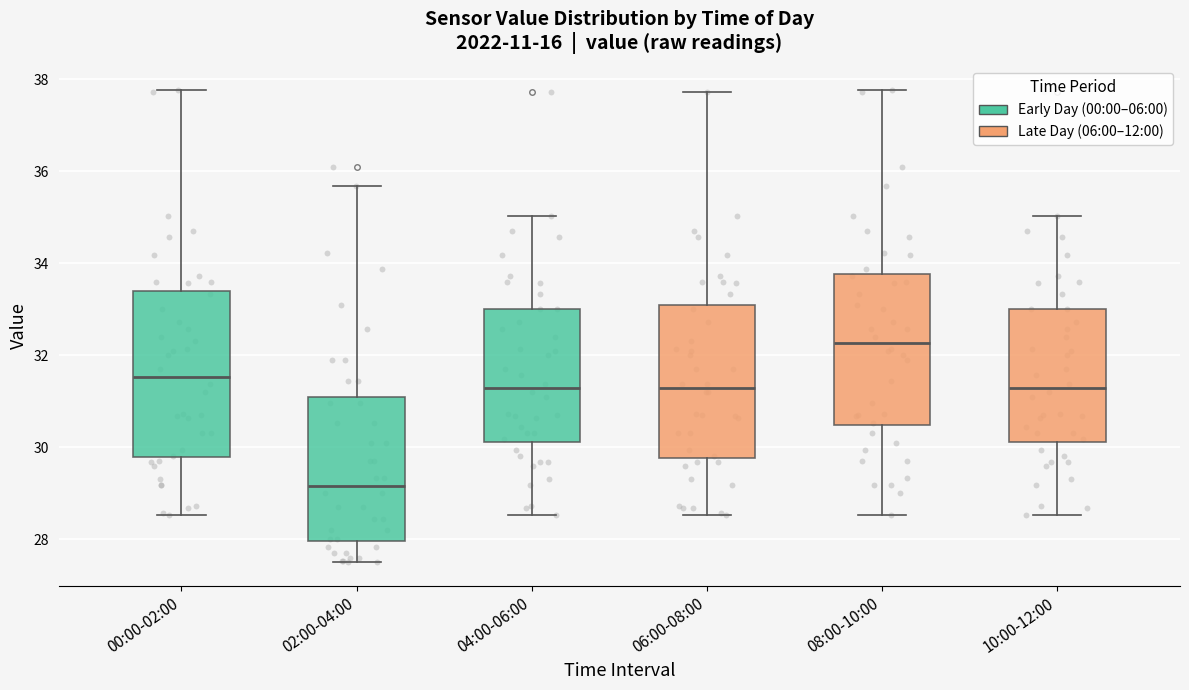

Comparing the boxes themselves (not the whiskers), which one is the tallest?

00:00-02:00